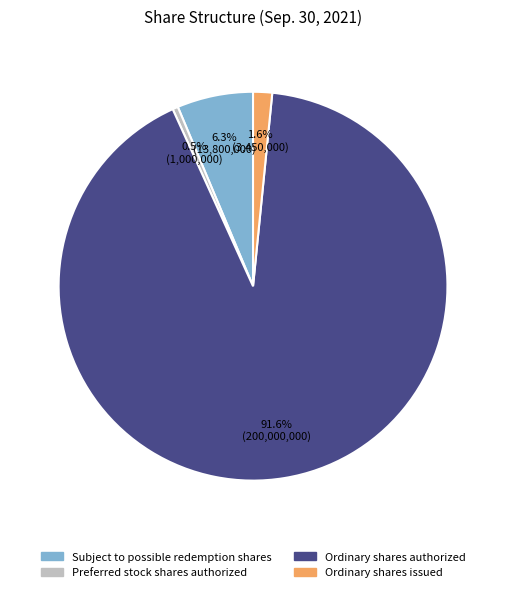

Which slice represents more than half of the pie?

Ordinary shares authorized